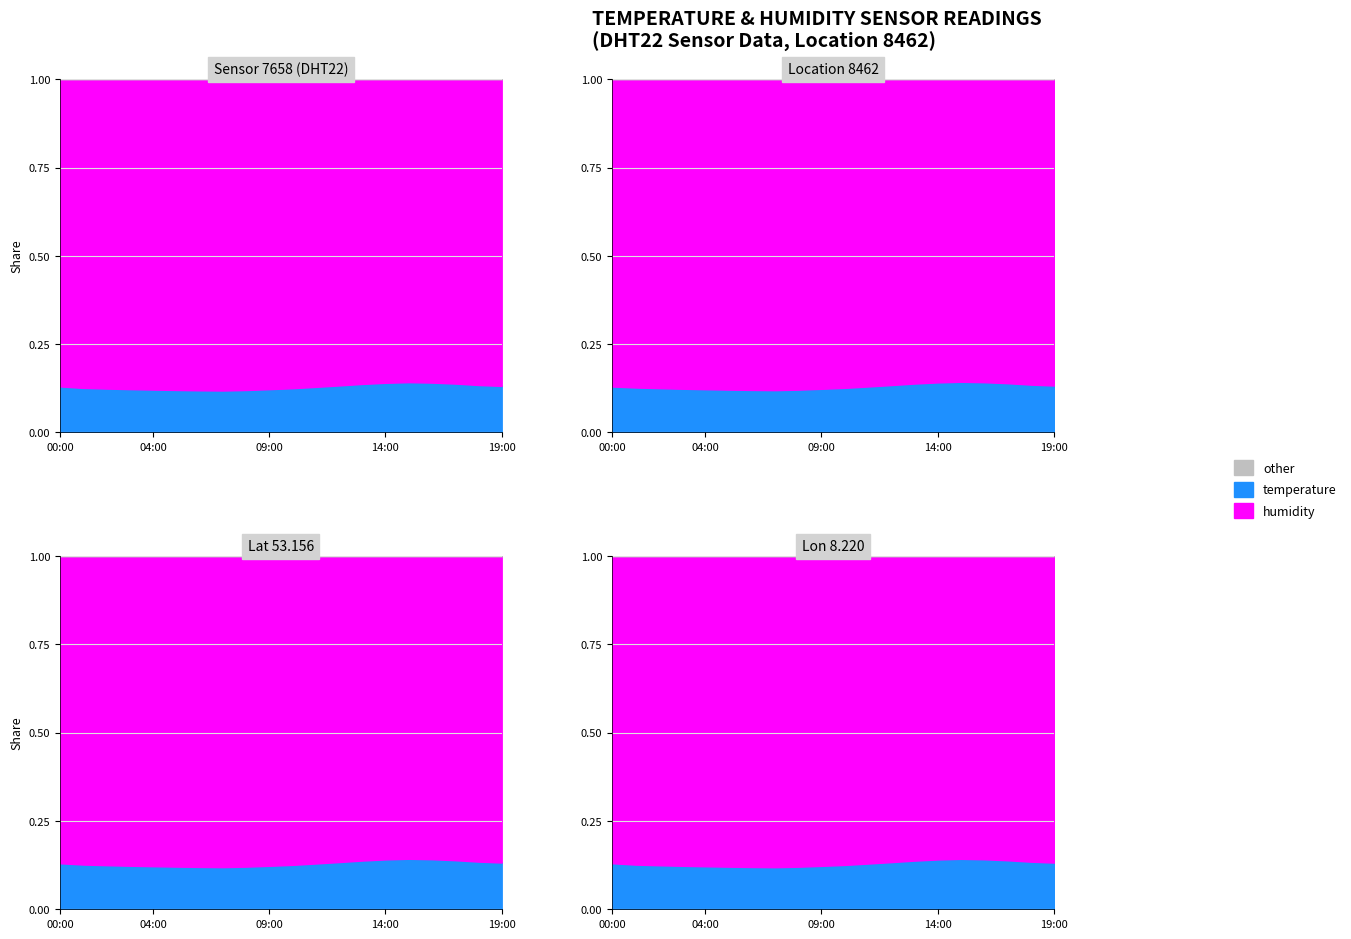

True or false: temperature and humidity cross at least once.

False